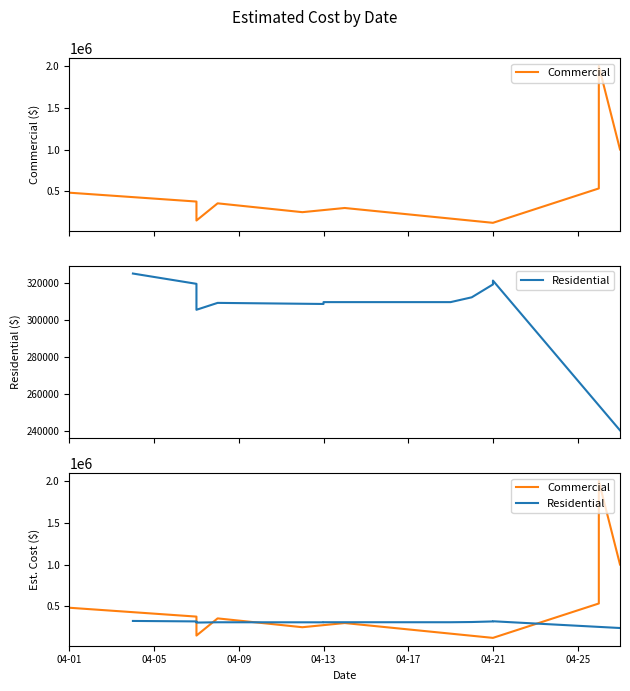

What is the value of the 4th point from the left?

305580